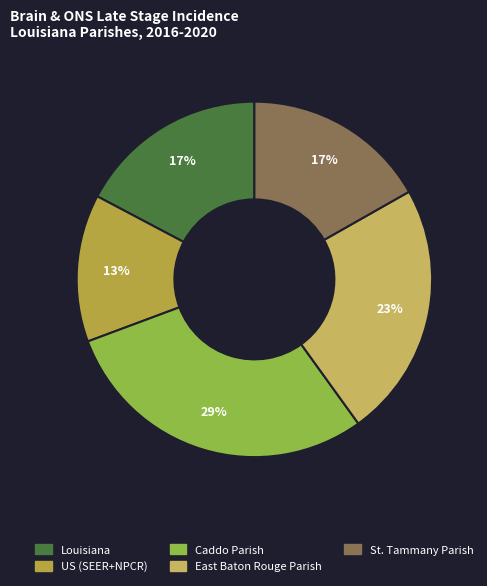

Is there any slice that represents more than half of the pie?

No